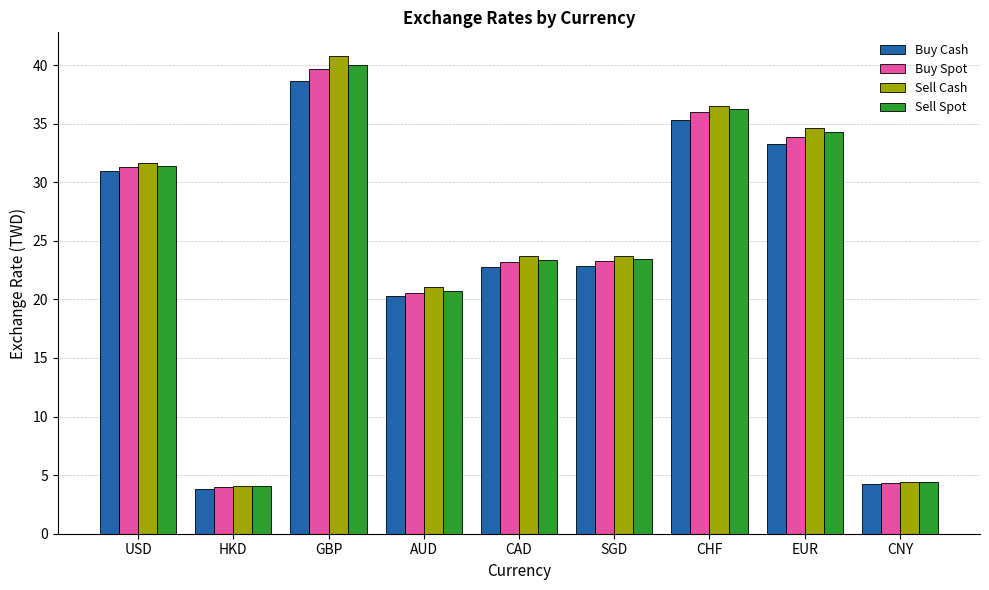

Is it true that Sell Spot equals 8.8 at EUR?

False